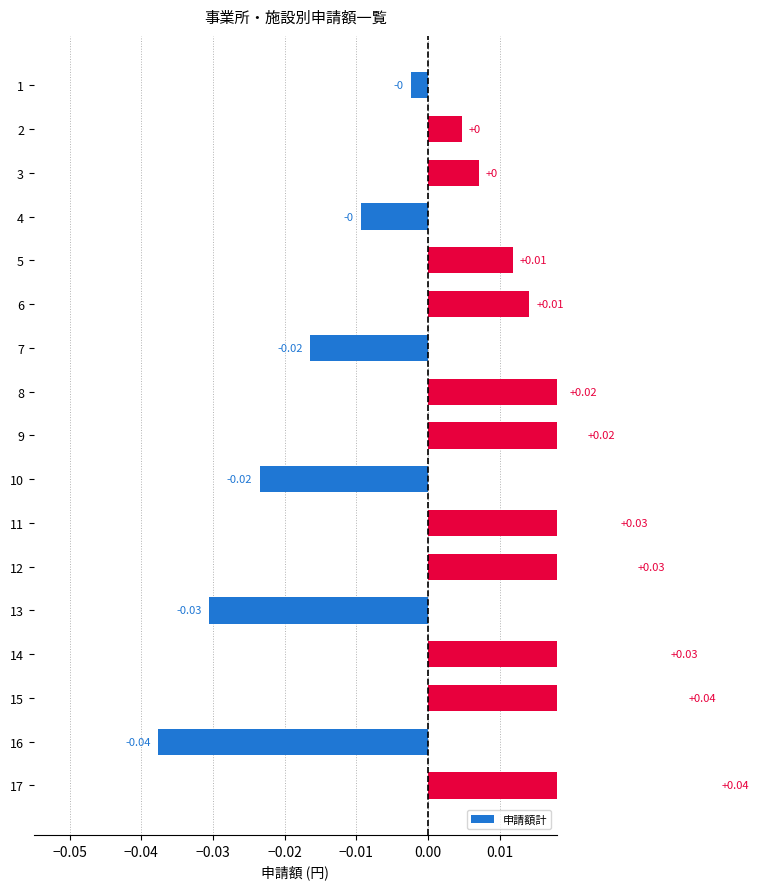

True or false: the data shows 0.0 at 6.

True